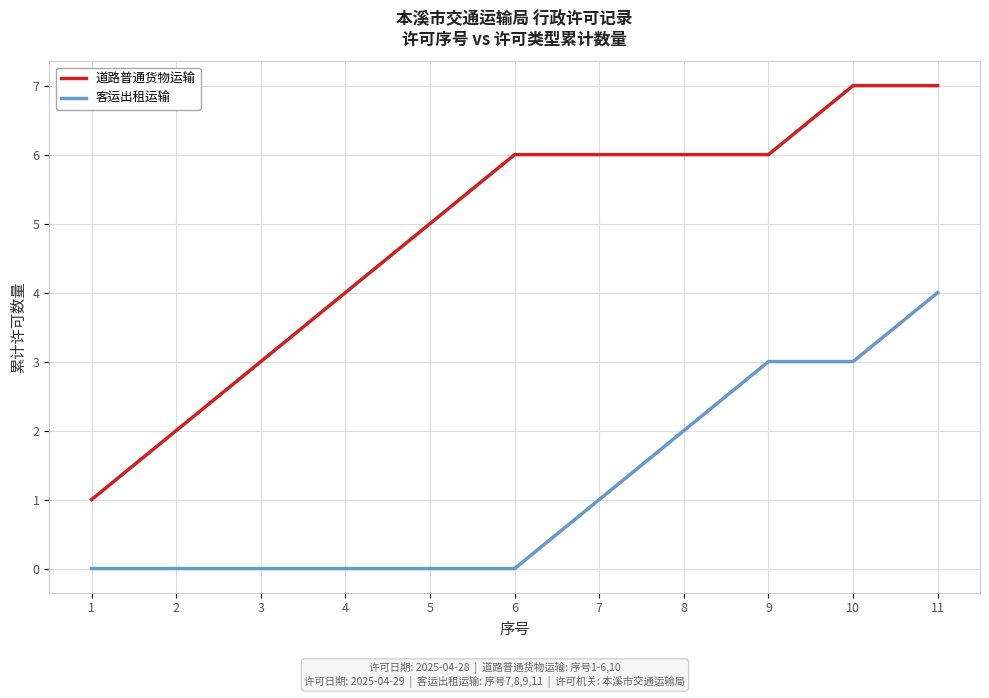

True or false: 客运出租运输 and 道路普通货物运输 intersect in this chart.

False